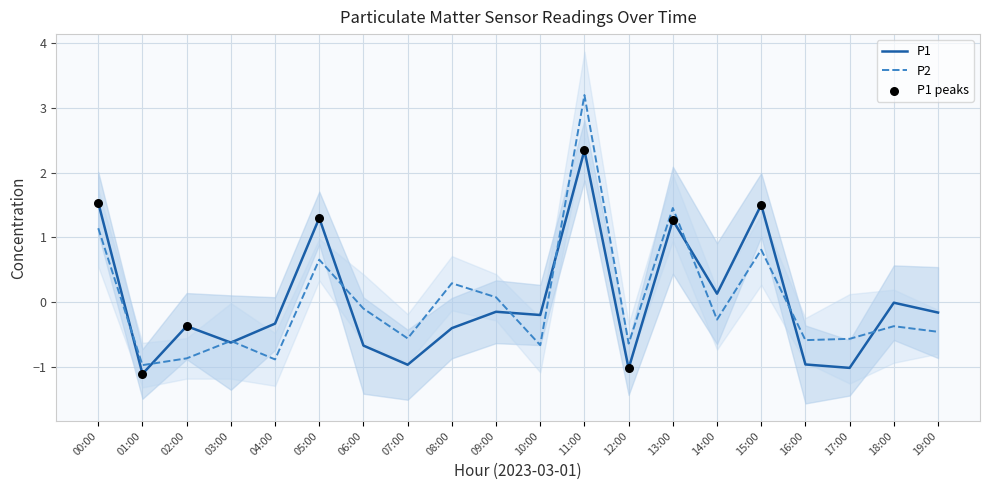

Is the value of P2 at 19:00 greater than the value of P1 at 10:00?

No